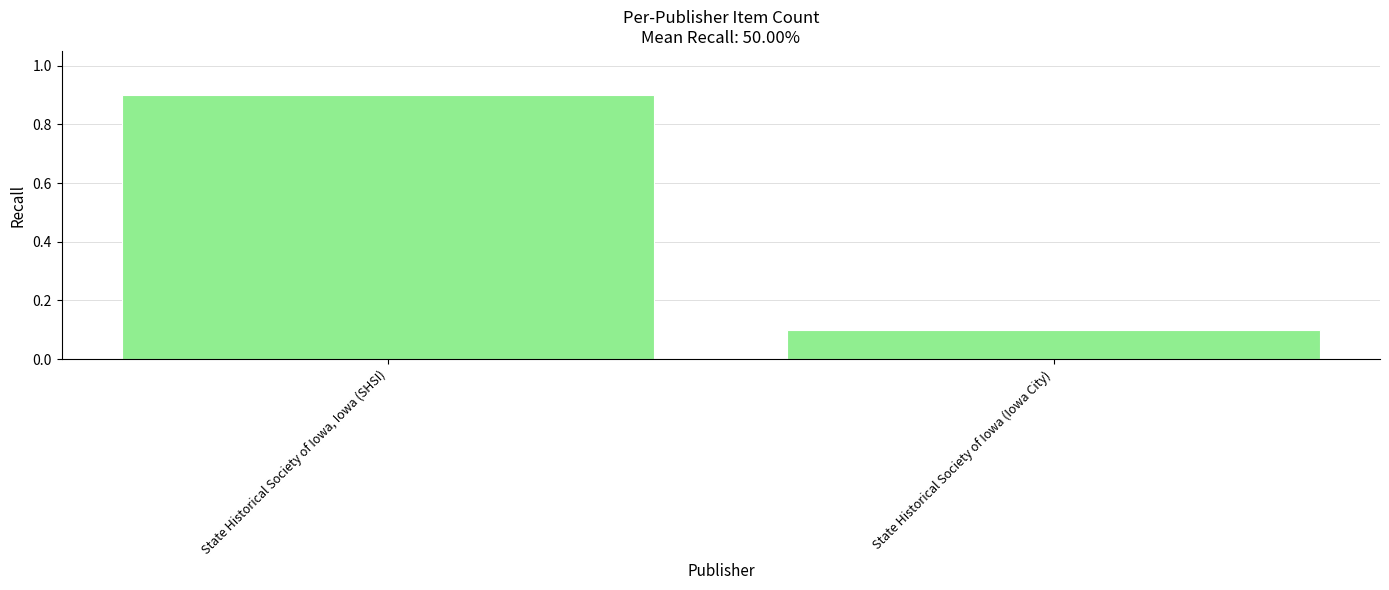

What is the label of the 1st bar from the left?

State Historical Society of Iowa, Iowa (SHSI)